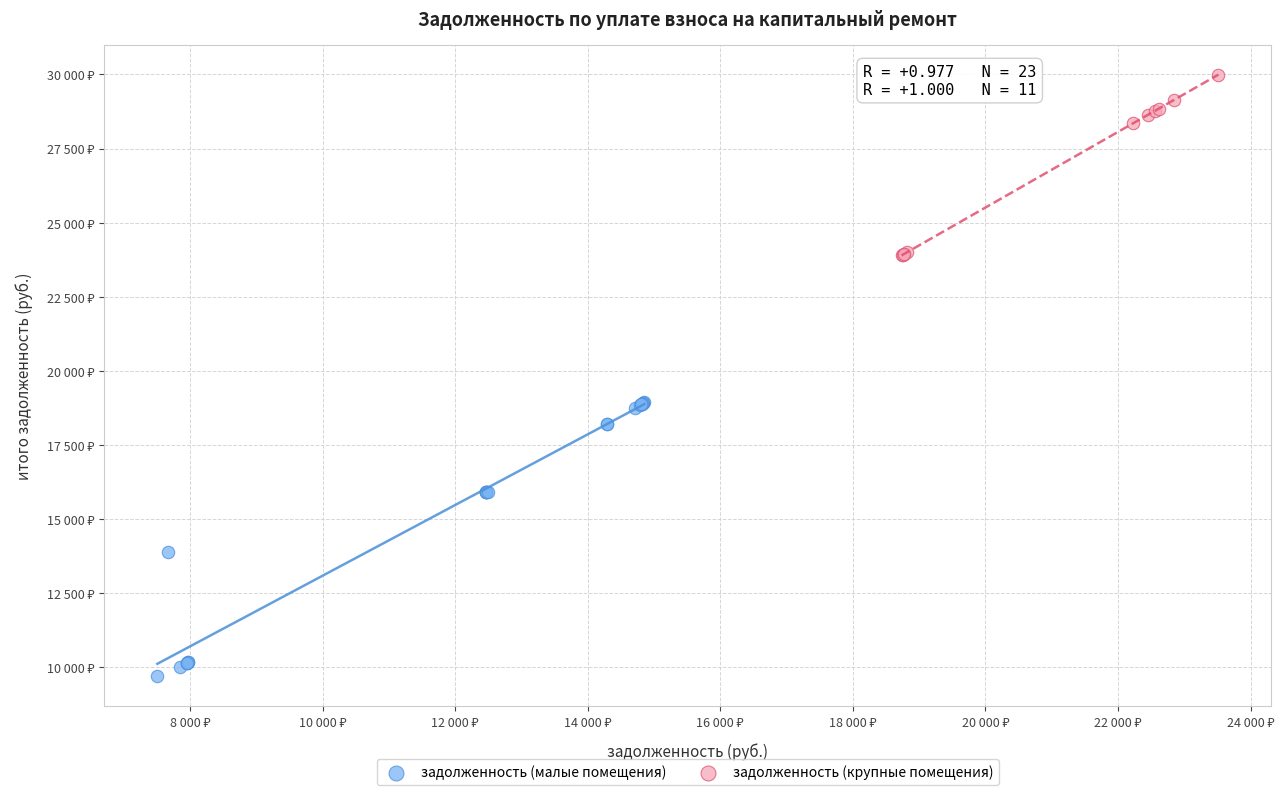

What are all the series names shown in the legend?

задолженность (малые помещения), задолженность (крупные помещения)